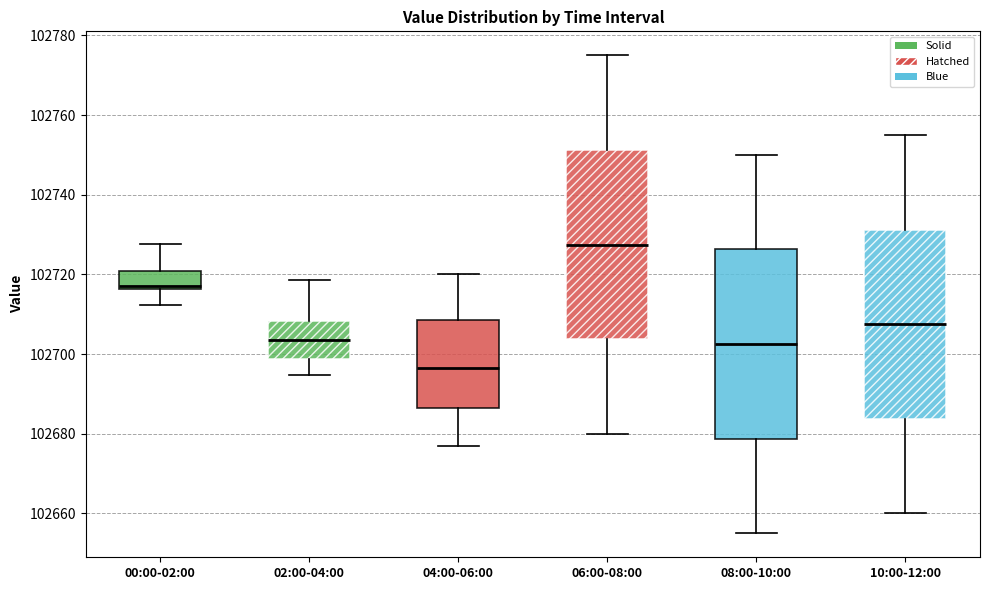

Which box has the lowest median line?

04:00-06:00